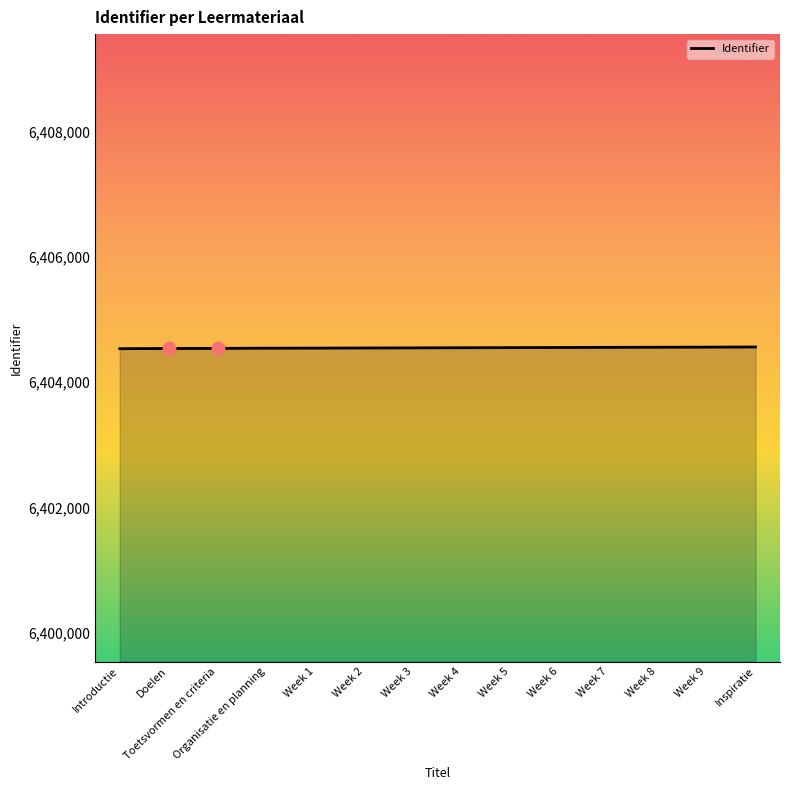

What is the ratio of the value at Inspiratie to the value at Toetsvormen en criteria?

1.0